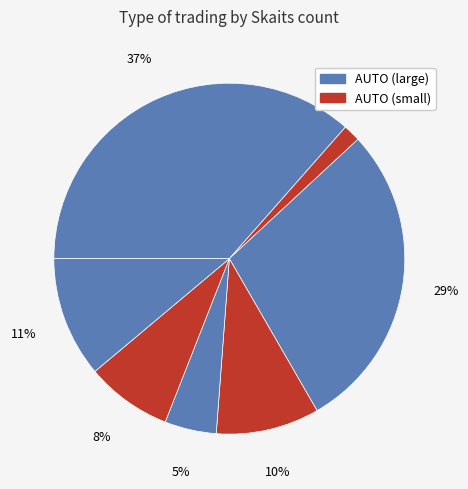

How many segments does this pie chart have?

7